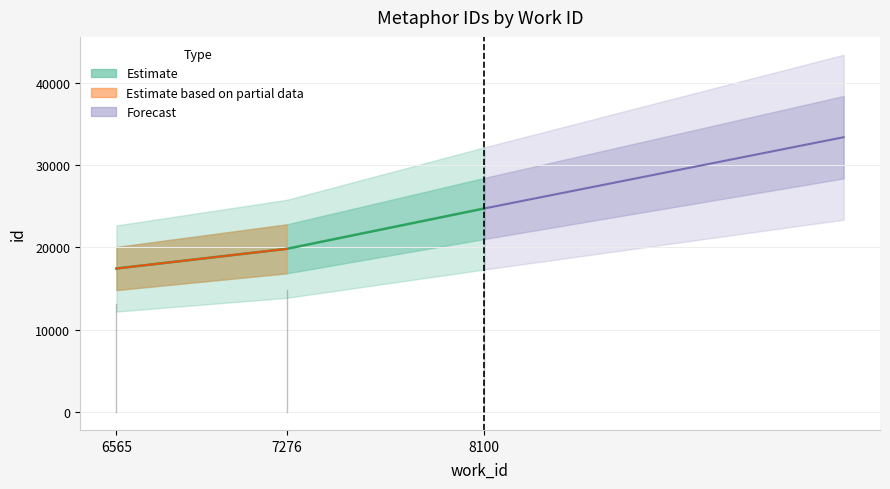

Rank the categories by value from lowest to highest.

6565, 7276, 8100